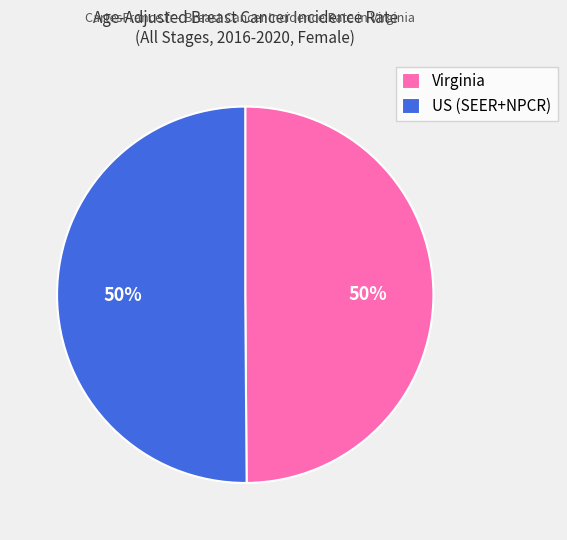

To the nearest percent, what percentage of the pie is Virginia?

50%